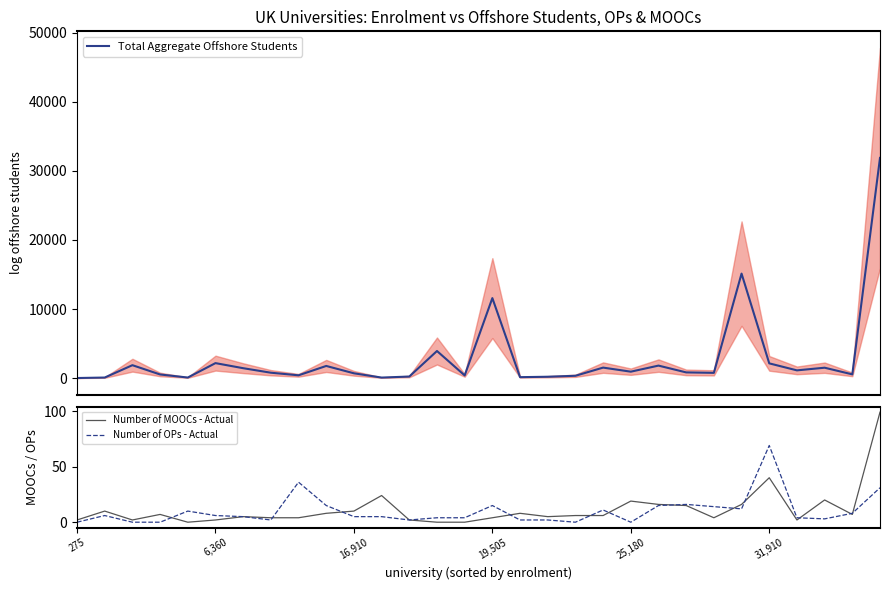

In Number of MOOCs - Actual, how many points are lower than both neighbors (excluding endpoints)?

6